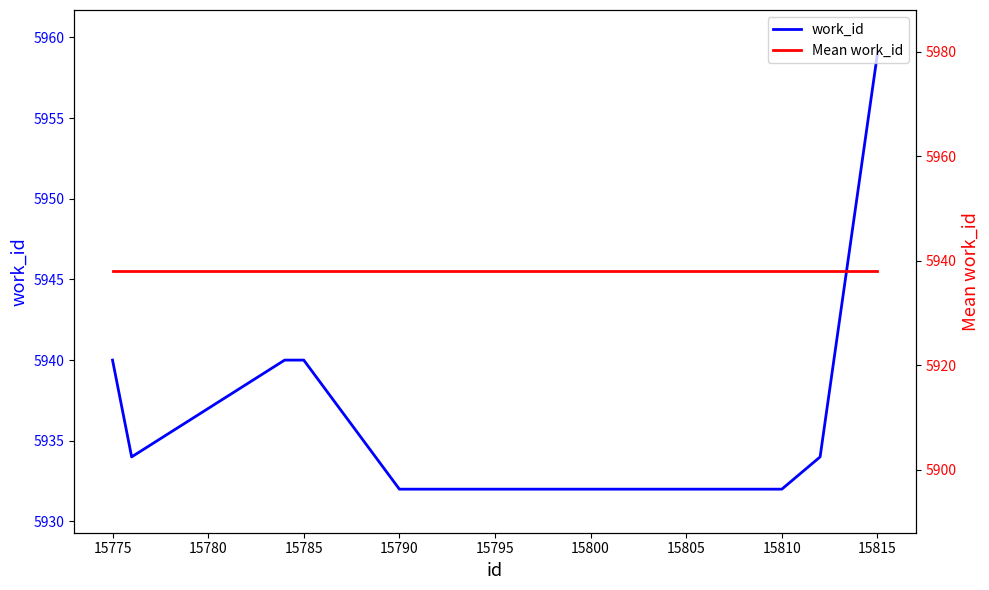

True or false: Mean work_id has more than 1 points higher than both neighbors.

False